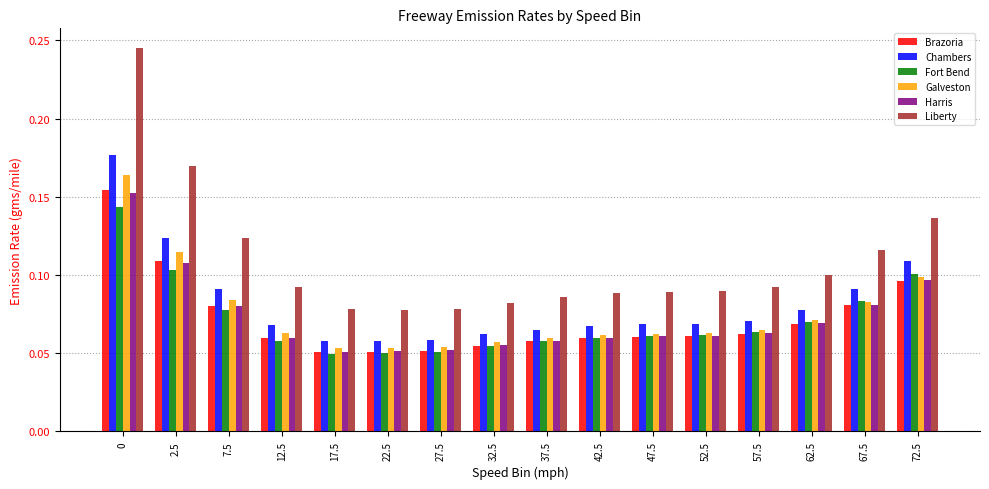

What is the label of the 2nd bar from the left?

2.5